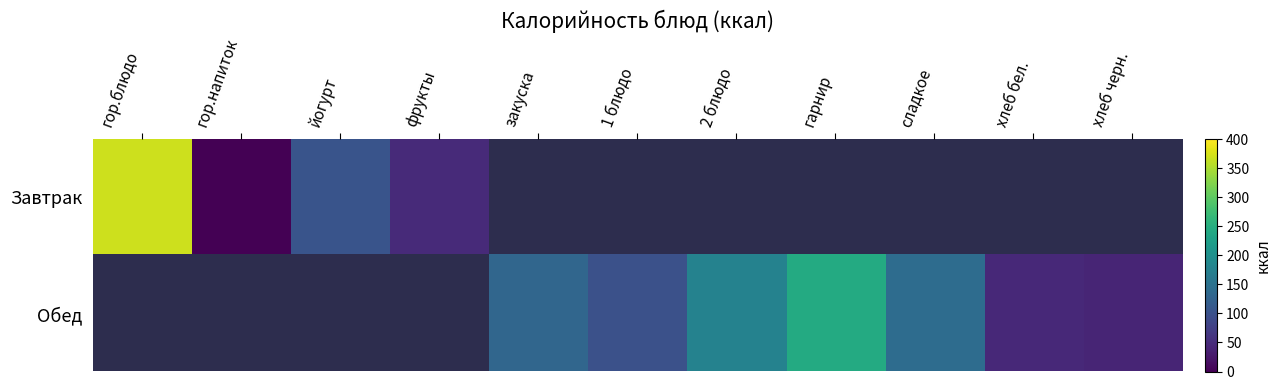

What is the total value across all series at фрукты?

47.0